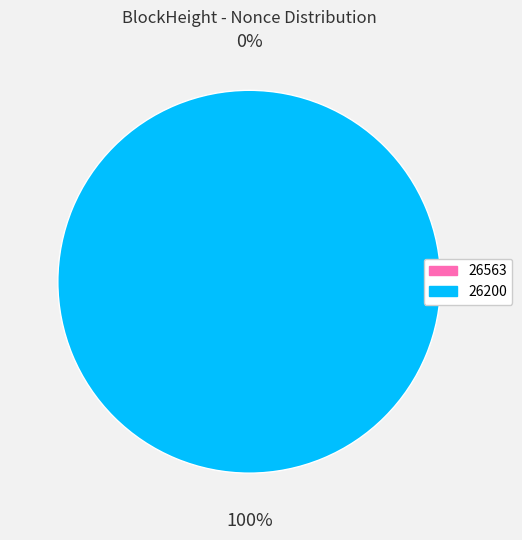

Which slice represents more than half of the pie?

26200